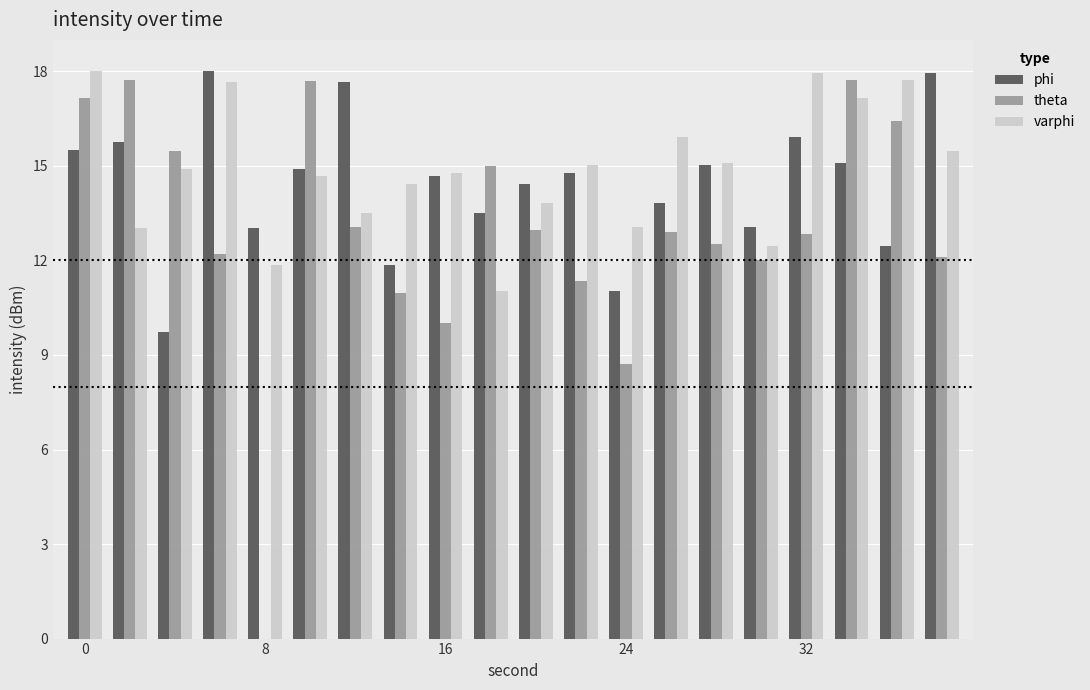

What is the maximum value shown in the chart?

18.0